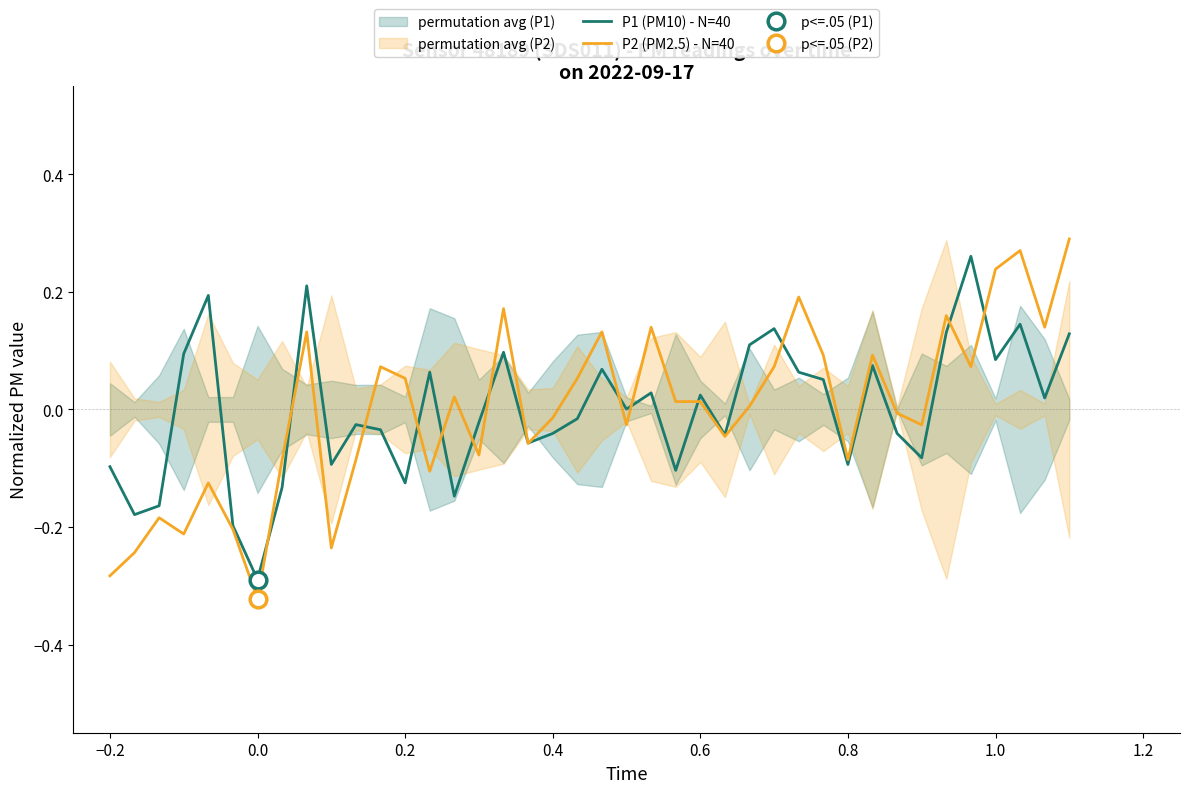

What are all the series names shown in the legend?

P1 (PM10) - N=40, P2 (PM2.5) - N=40